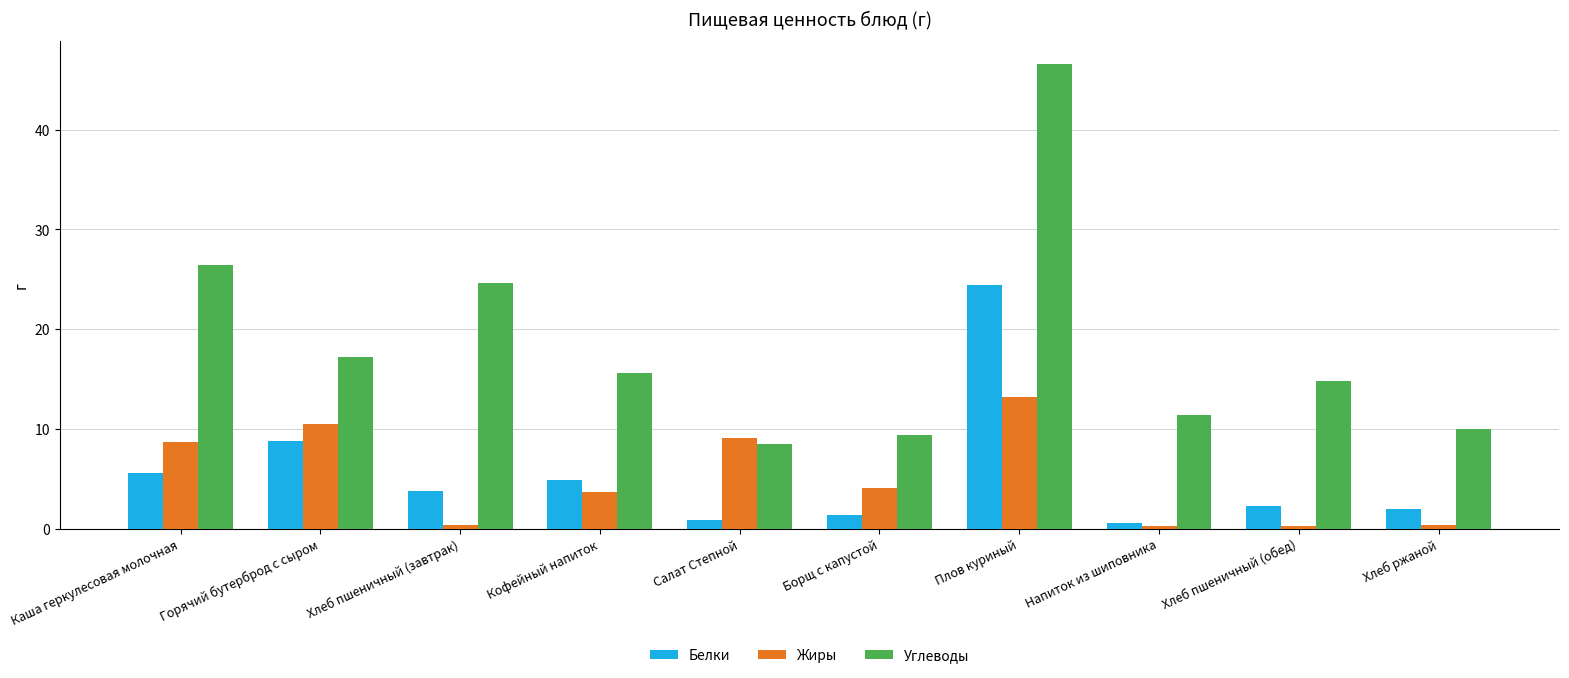

What is the sum of the Белки values at Горячий бутерброд с сыром and Хлеб пшеничный (обед)?

11.1